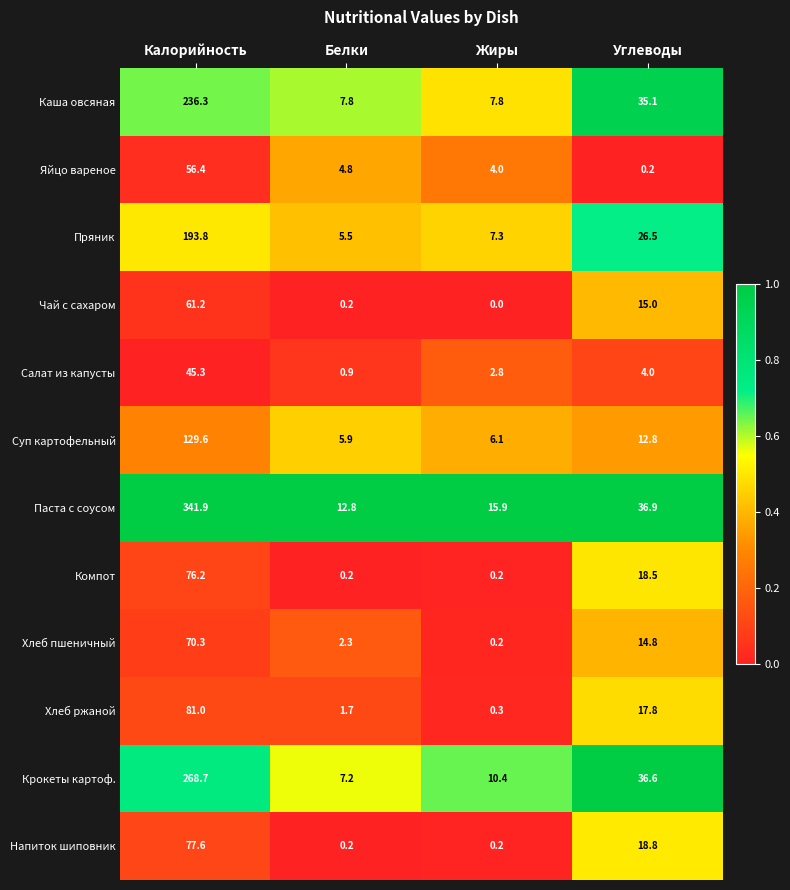

What is the sum of the Паста с соусом values at Жиры and Углеводы?

52.8